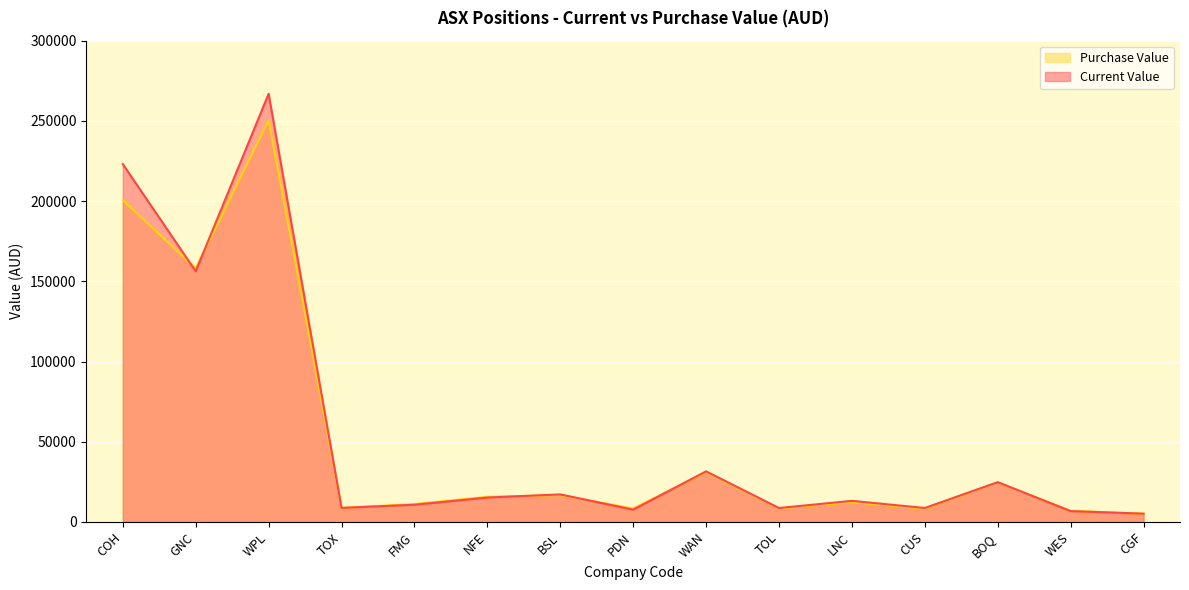

Reading left to right, transcribe all the data shown in this chart.

Current Value: COH=223091.2	GNC=156257.8	WPL=266875.0	TOX=8780.0	FMG=10753.3	NFE=15241.0	BSL=17200.0	PDN=7675.2	WAN=31570.0	TOL=8714.5	LNC=13190.0	CUS=8725.0	BOQ=24825.0	WES=6776.0	CGF=5196.8
Purchase Value: COH=200613.0	GNC=158155.0	WPL=250437.5	TOX=8800.0	FMG=11182.3	NFE=15724.8	BSL=16720.0	PDN=8424.0	WAN=31030.0	TOL=8453.5	LNC=12310.0	CUS=8275.0	BOQ=24700.0	WES=6958.0	CGF=5166.0